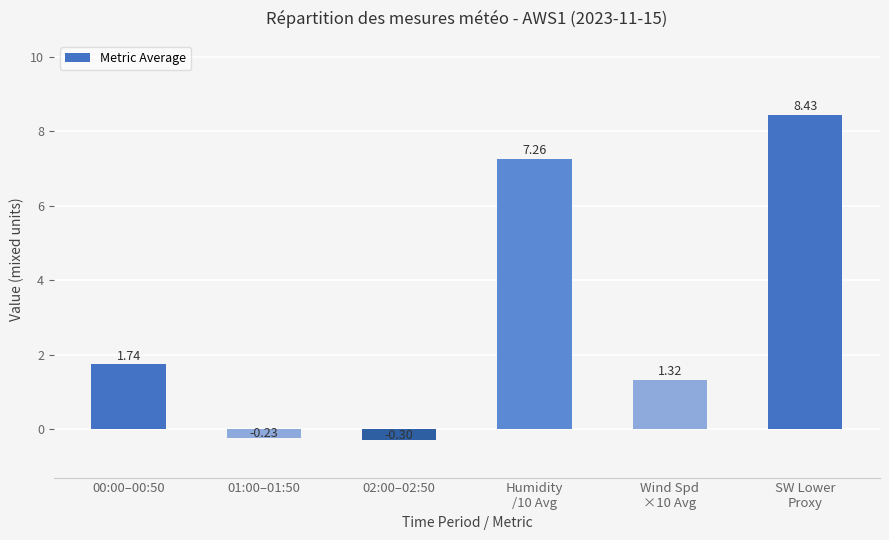

What is the average value?

3.0